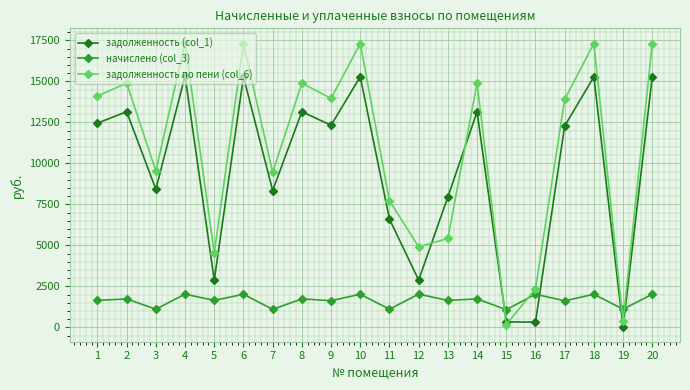

How many categories are shown in the chart?

20